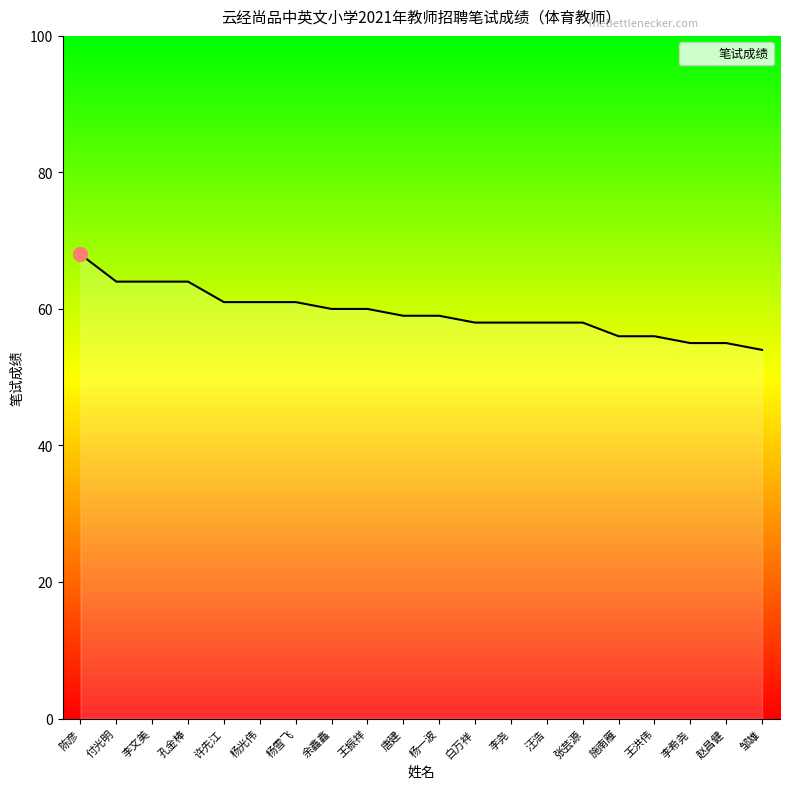

What is the smallest value displayed?

54